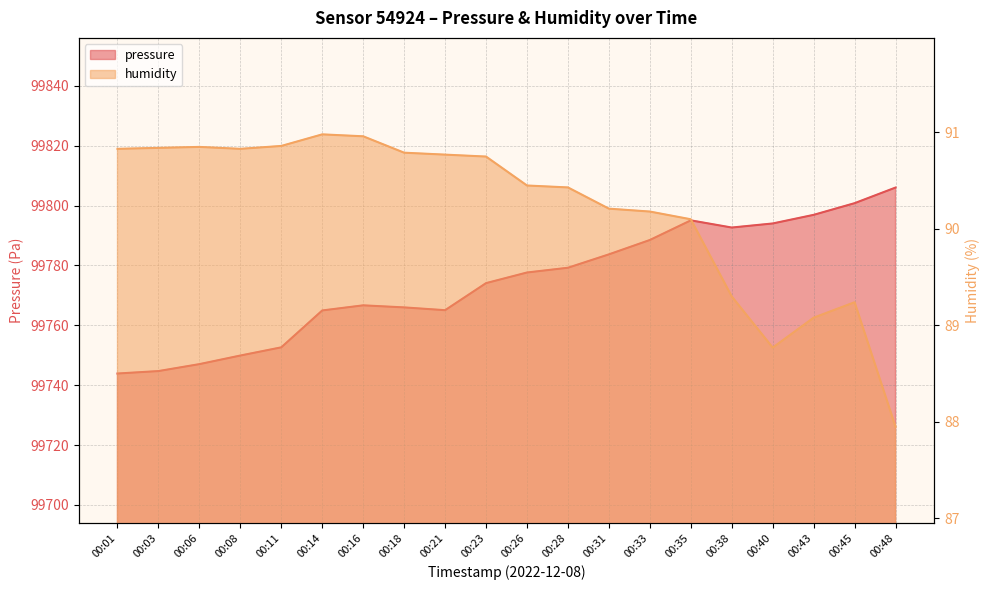

Which category has the lowest value in the humidity series?

00:48